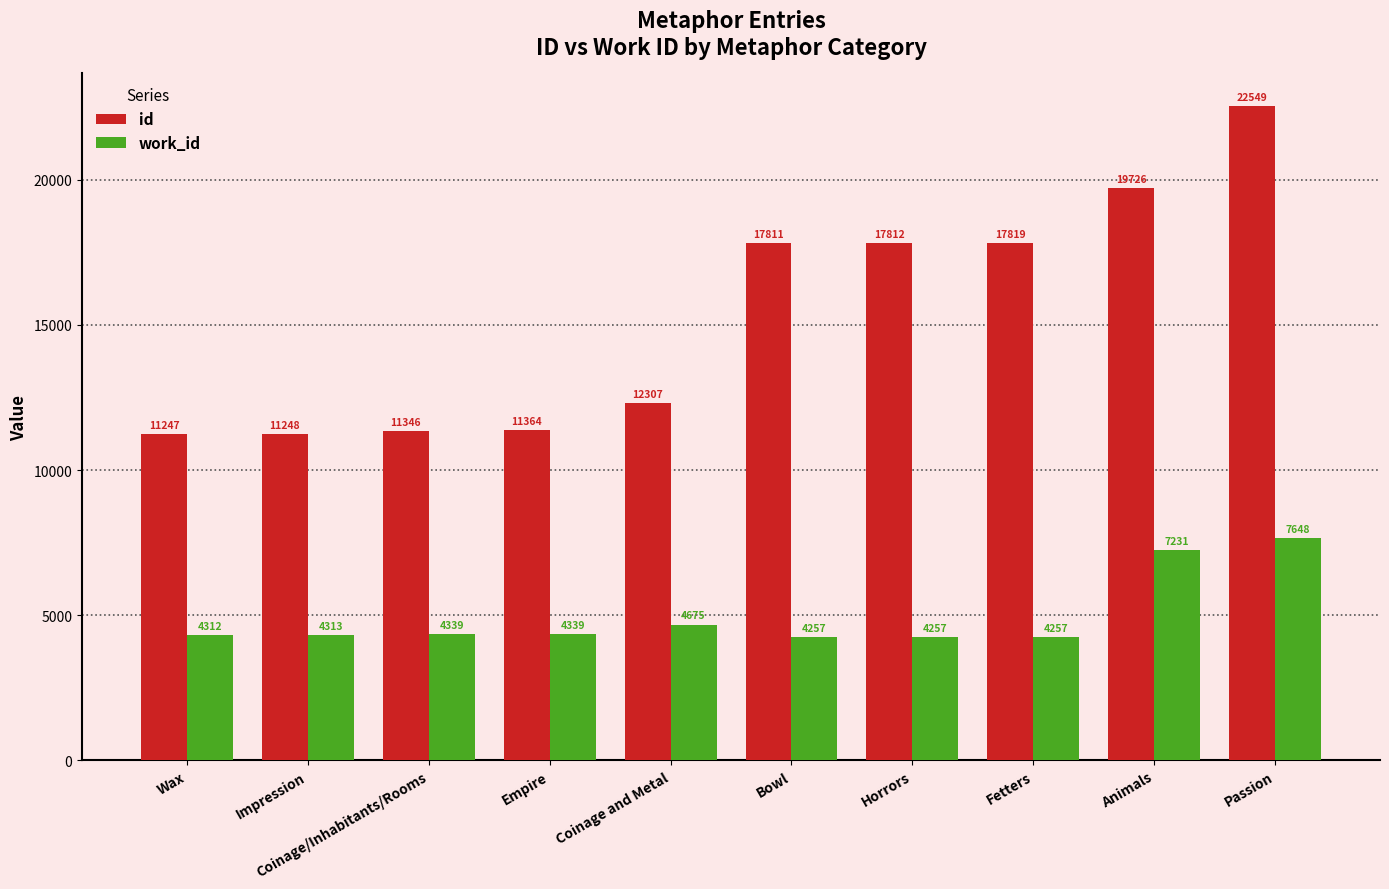

What is the difference between the second highest and second lowest values in the id series?

8478